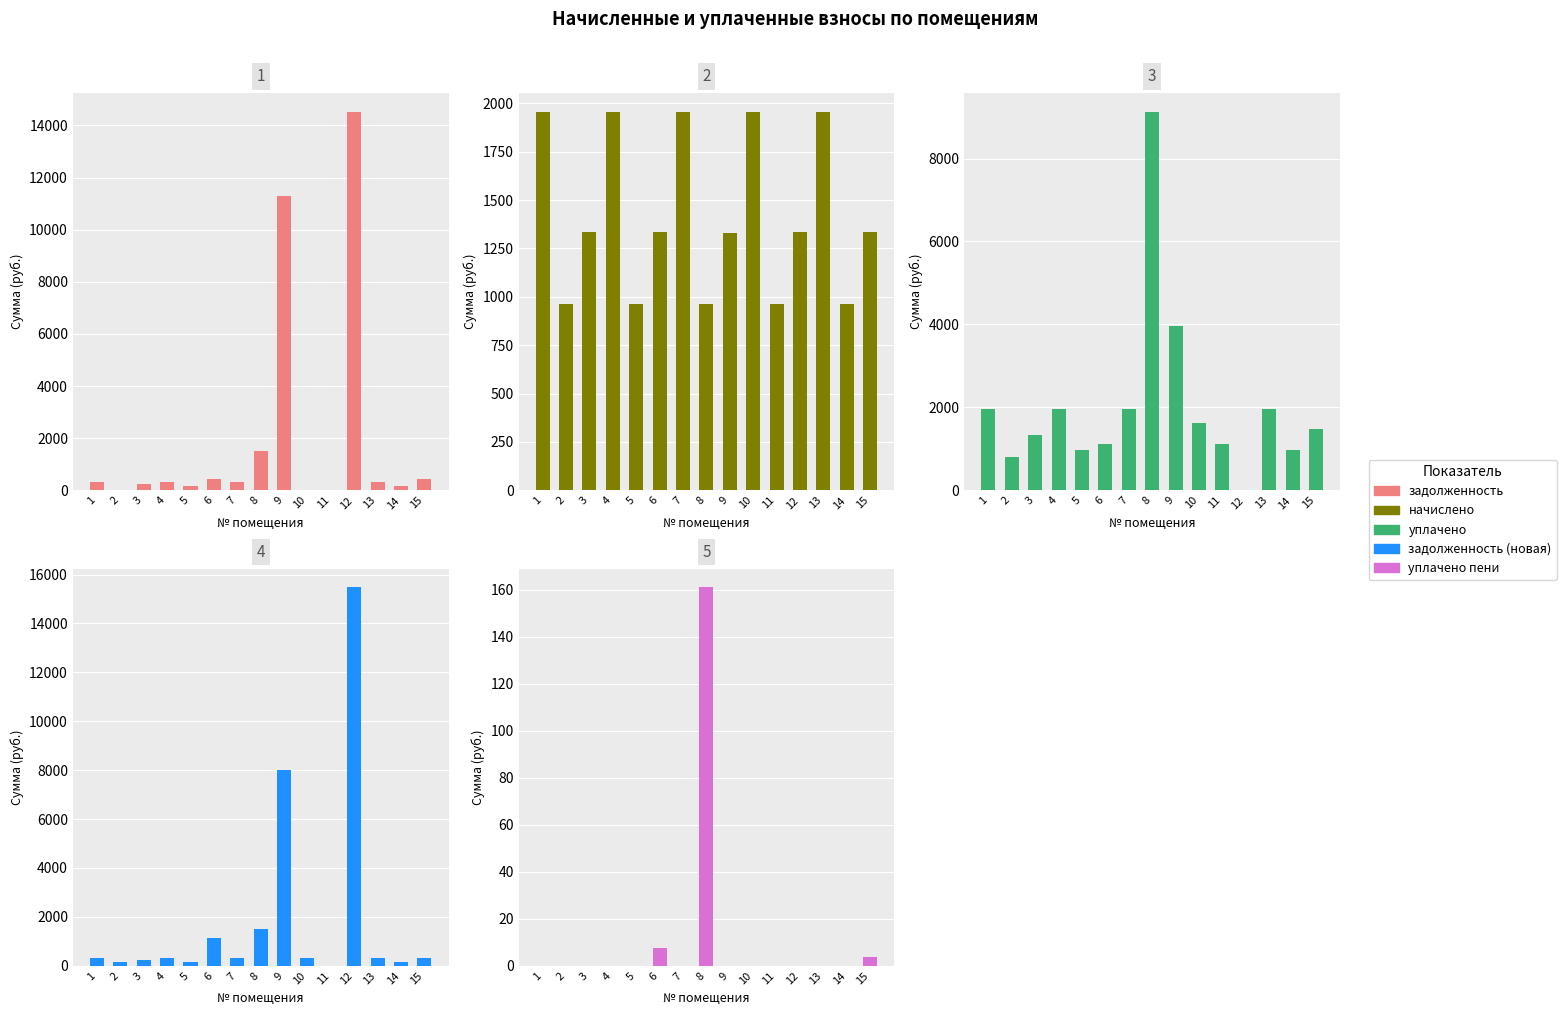

Reading left to right, transcribe all the data shown in this chart.

задолженность: 325.2	0.0	222.6	325.9	160.0	450.4	325.2	1522.0	11298.5	0.0	0.0	14519.5	325.9	160.1	444.0
начислено: 1955.7	960.4	1335.6	1955.7	960.4	1335.6	1955.7	960.4	1329.2	1955.7	960.4	1335.6	1955.7	960.4	1335.6
уплачено: 1954.9	800.3	1335.6	1955.8	962.0	1112.3	1956.6	9123.3	3960.0	1629.8	1120.2	0.0	1955.7	960.4	1467.3
задолженность (новая): 325.9	160.1	222.6	325.9	158.2	1125.6	325.0	1522.1	8003.1	325.9	0.1	15472.1	325.9	160.1	314.4
уплачено пени: 0.0	0.0	0.0	0.0	0.0	7.6	0.0	161.1	0.0	0.0	0.0	0.0	0.0	0.0	3.6